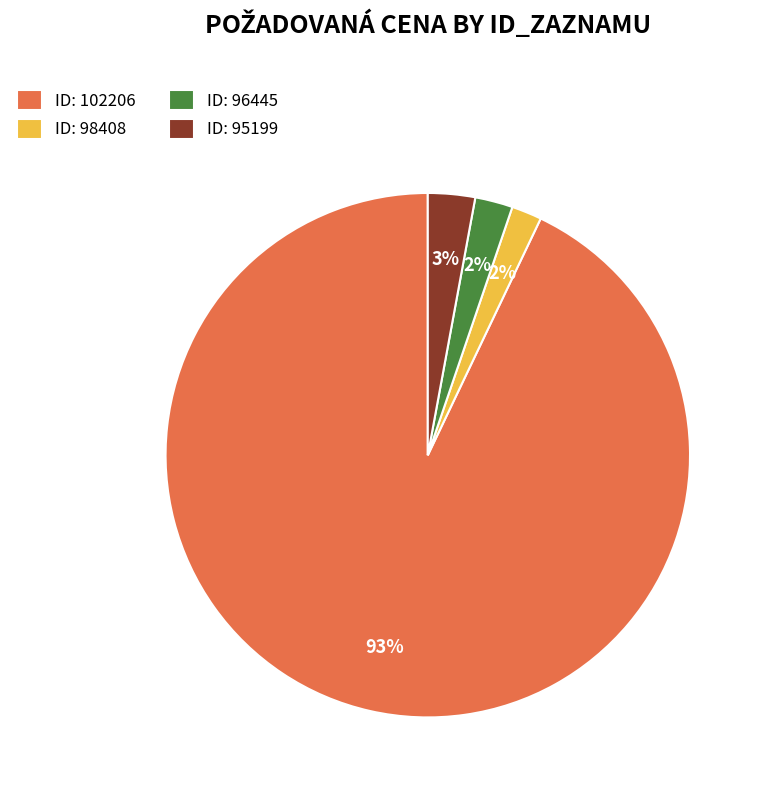

The ID: 96445 slice represents 2% of the pie. True or false?

True